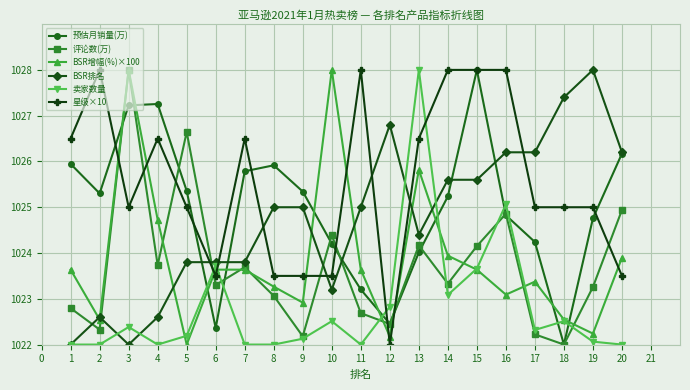

Between 17 and 18, which series saw the biggest shift?

预估月销量(万)